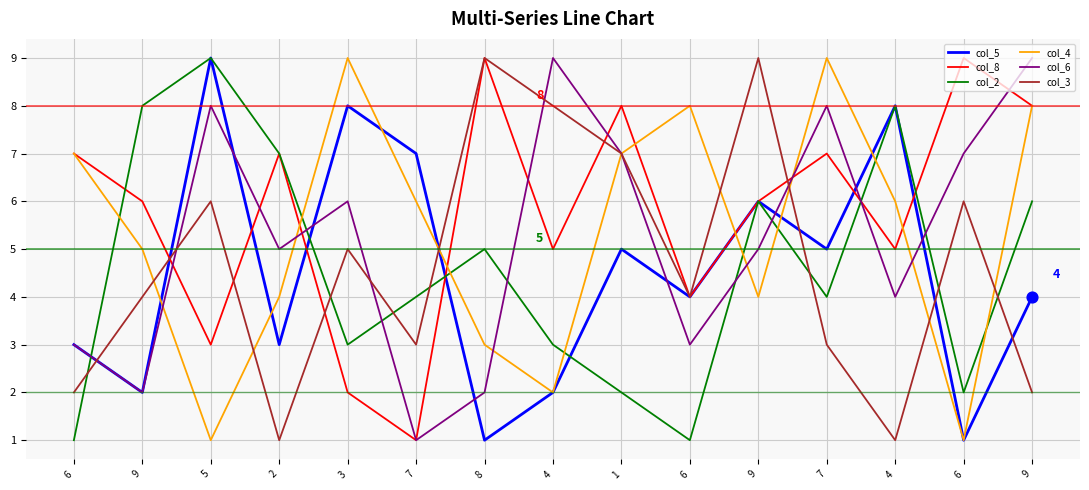

What are all the series names shown in the legend?

col_5, col_8, col_2, col_4, col_6, col_3